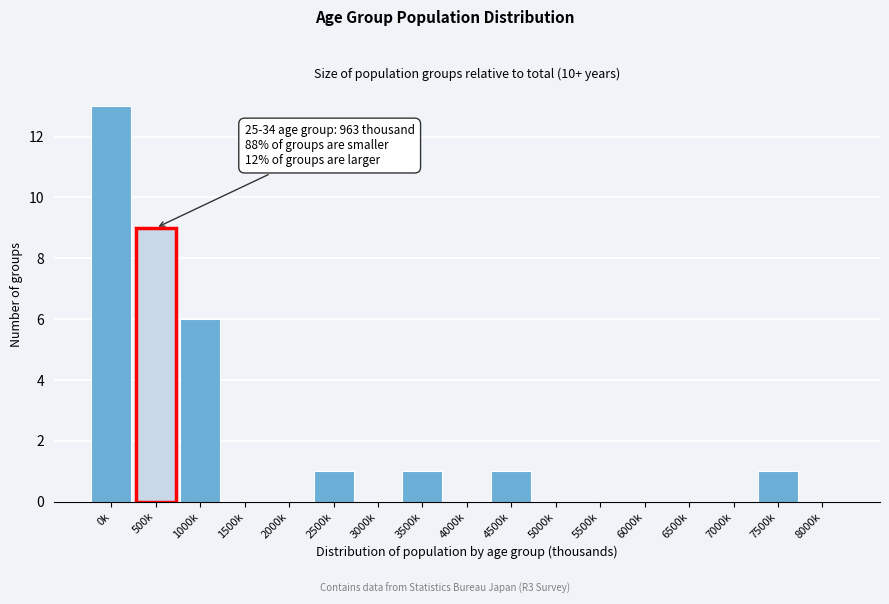

Reading left to right, what are all the values shown in this chart?

0k=13	500k=9	1000k=6	1500k=0	2000k=0	2500k=1	3000k=0	3500k=1	4000k=0	4500k=1	5000k=0	5500k=0	6000k=0	6500k=0	7000k=0	7500k=1	8000k=0